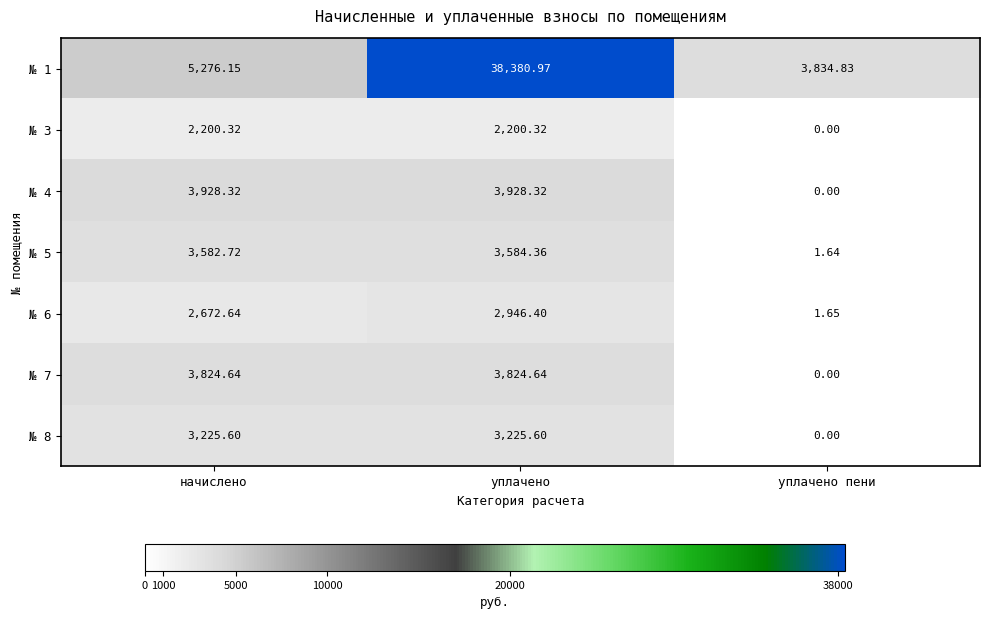

Which category has the lowest value across all series?

уплачено пени